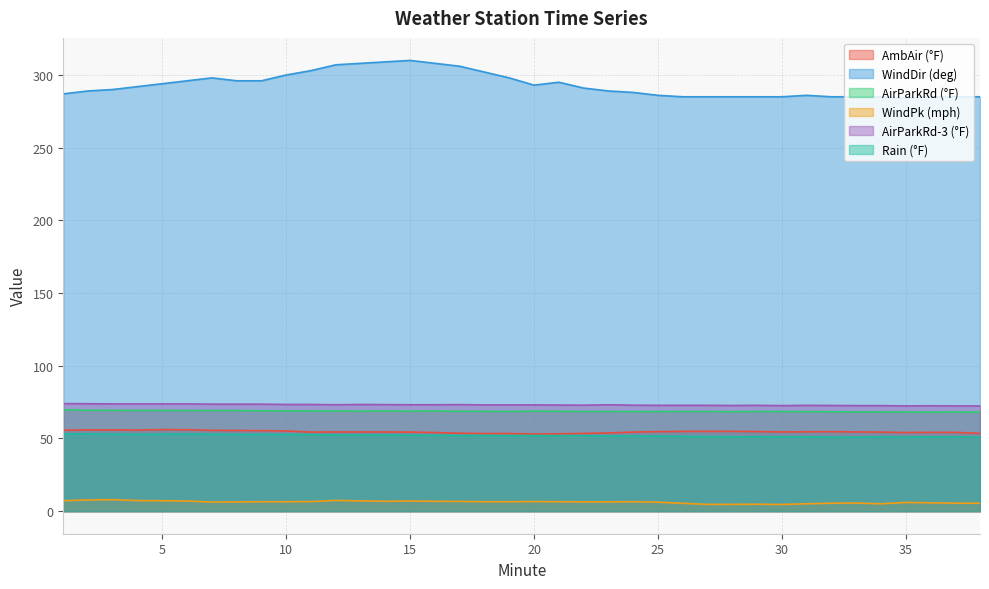

At which label is AirParkRd (°F) closest to 68?

36